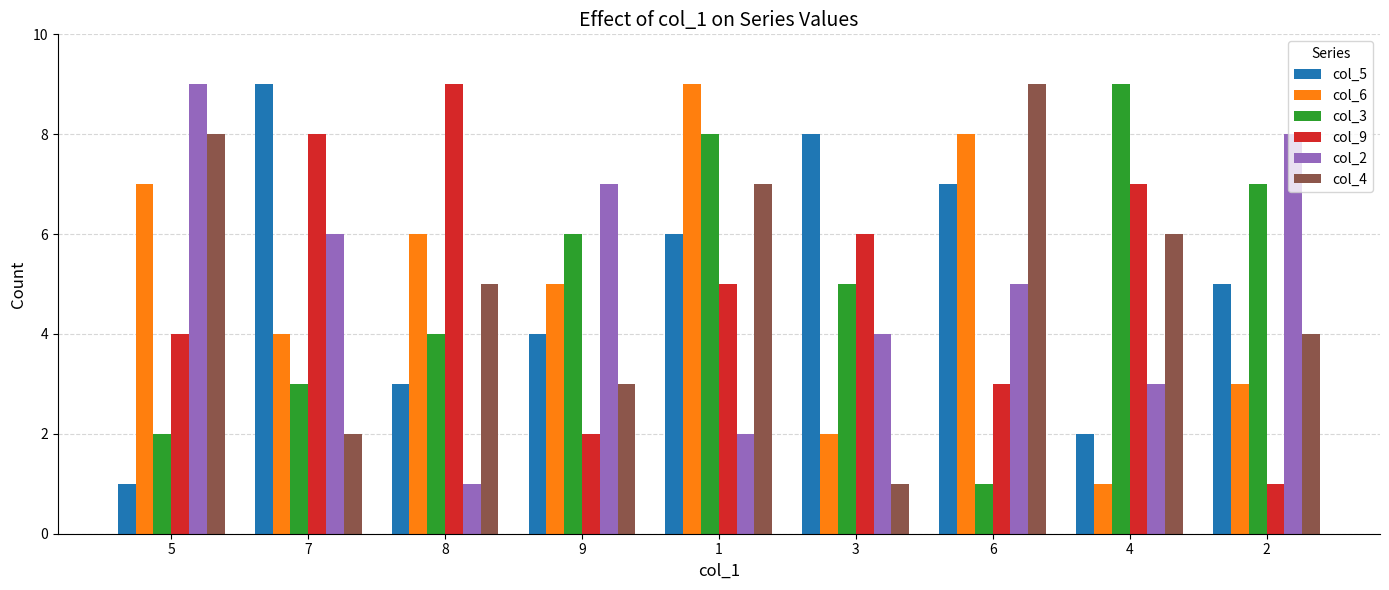

What is the greatest value displayed?

9